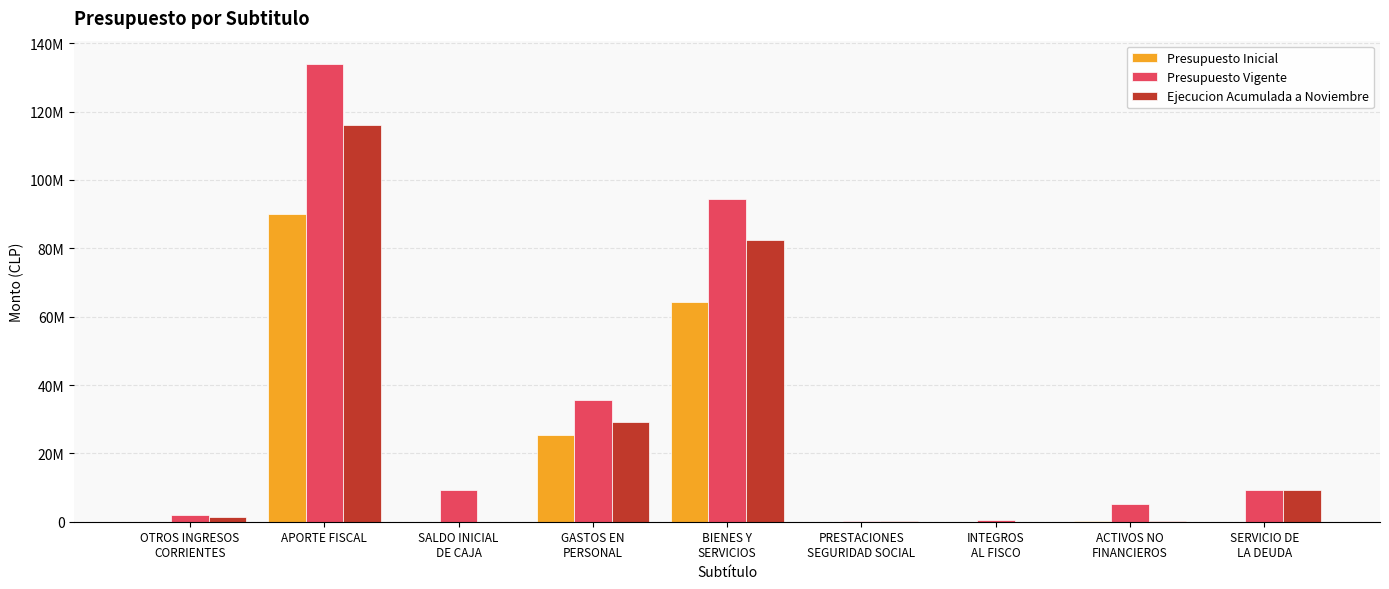

What are all the series names shown in the legend?

Presupuesto Inicial, Presupuesto Vigente, Ejecucion Acumulada a Noviembre